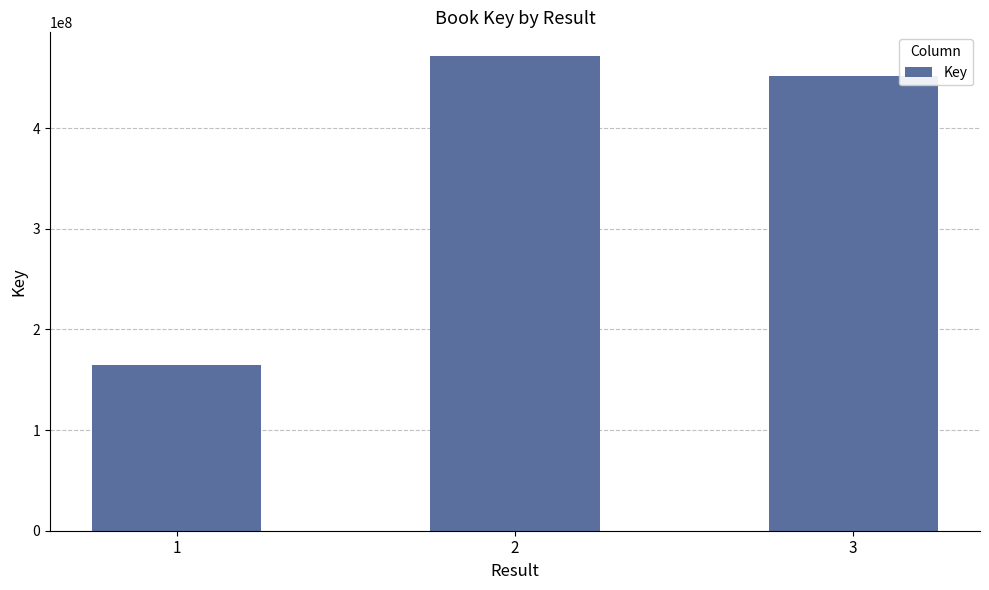

What is the maximum value shown in the chart?

471633004